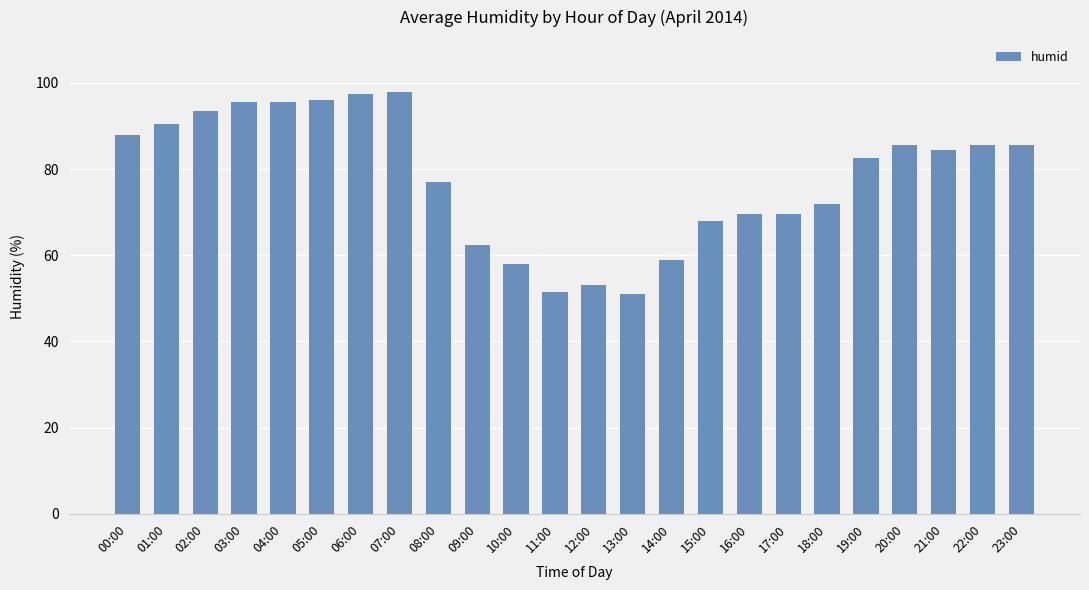

What is the value of the 4th bar from the left?

95.5